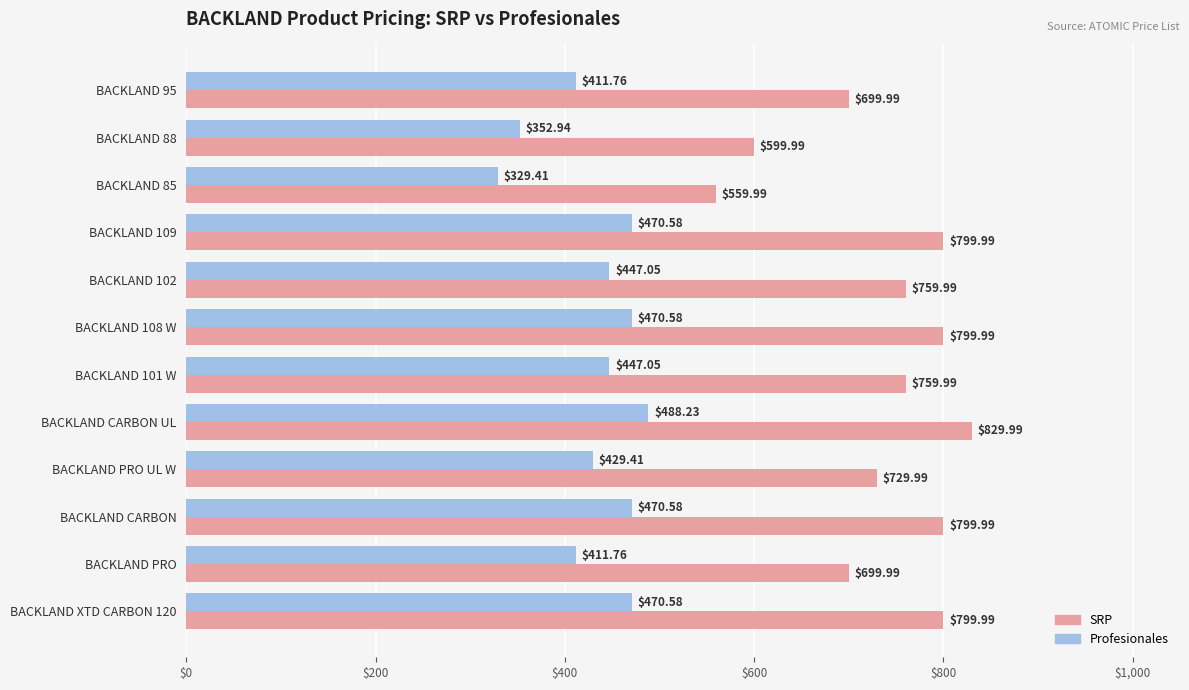

Which series changed the most between BACKLAND 85 and BACKLAND 101 W?

SRP